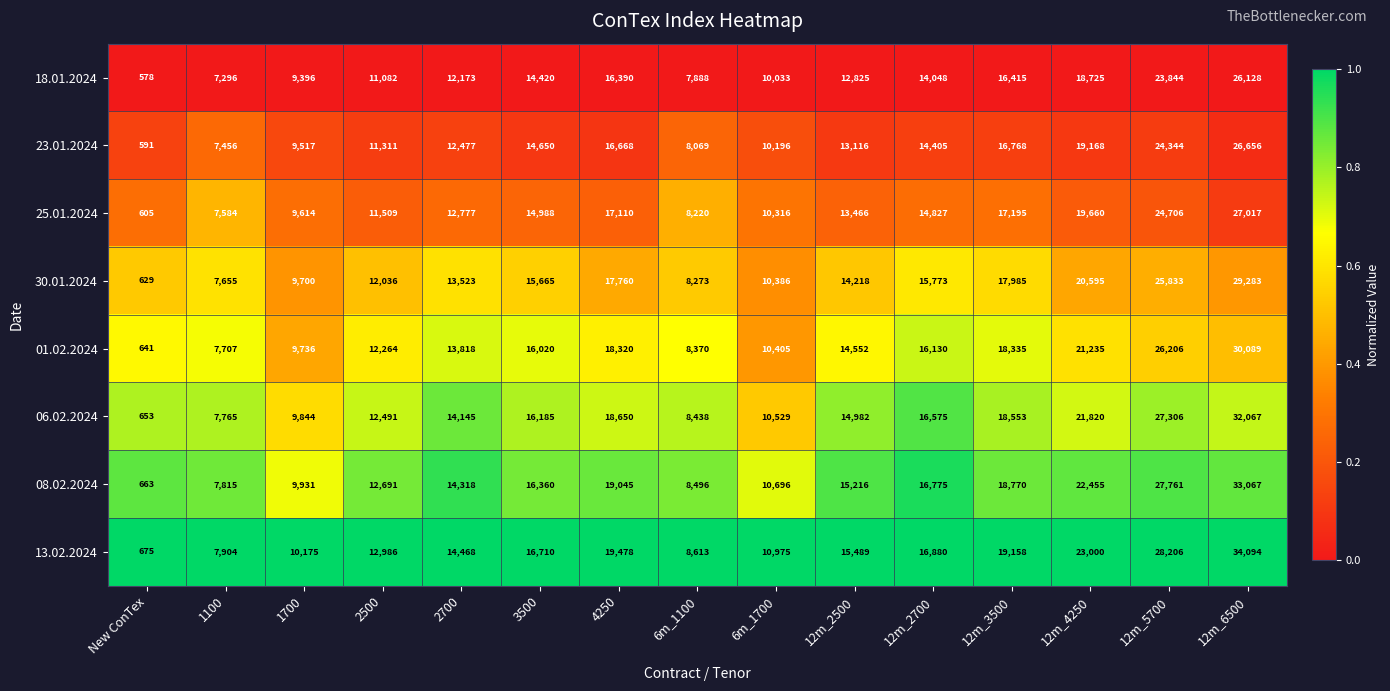

Which series has the largest total across all categories?

13.02.2024